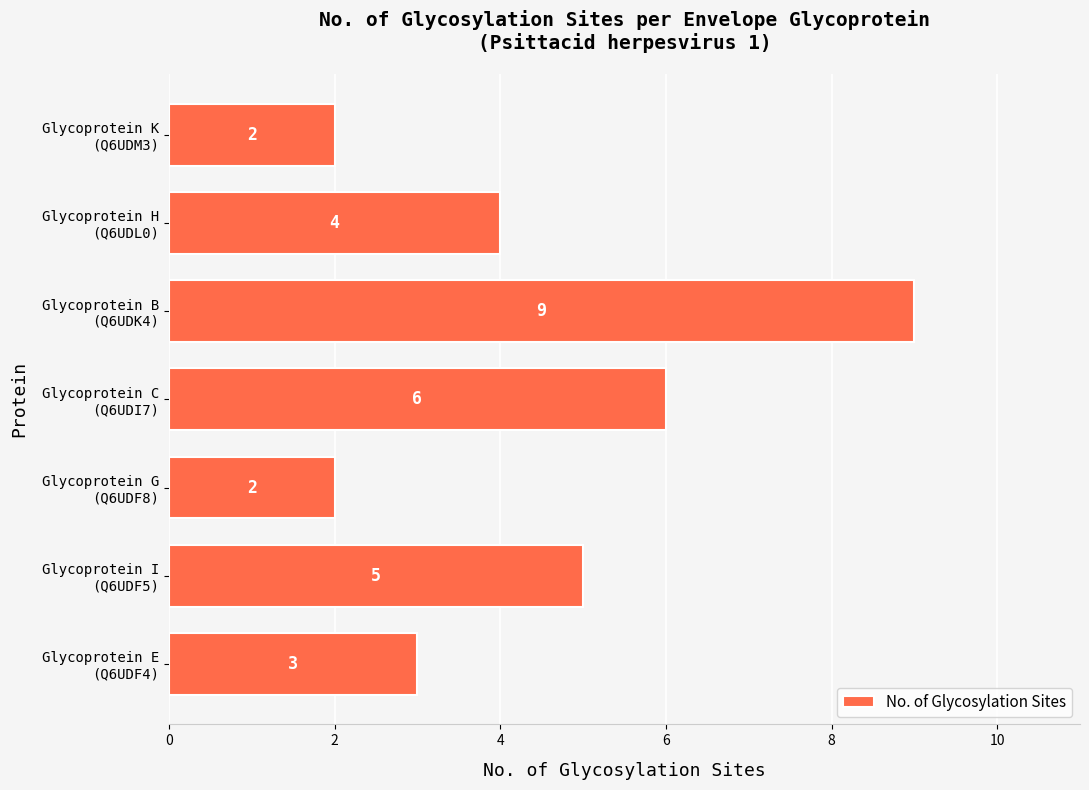

What is the maximum value shown in the chart?

9